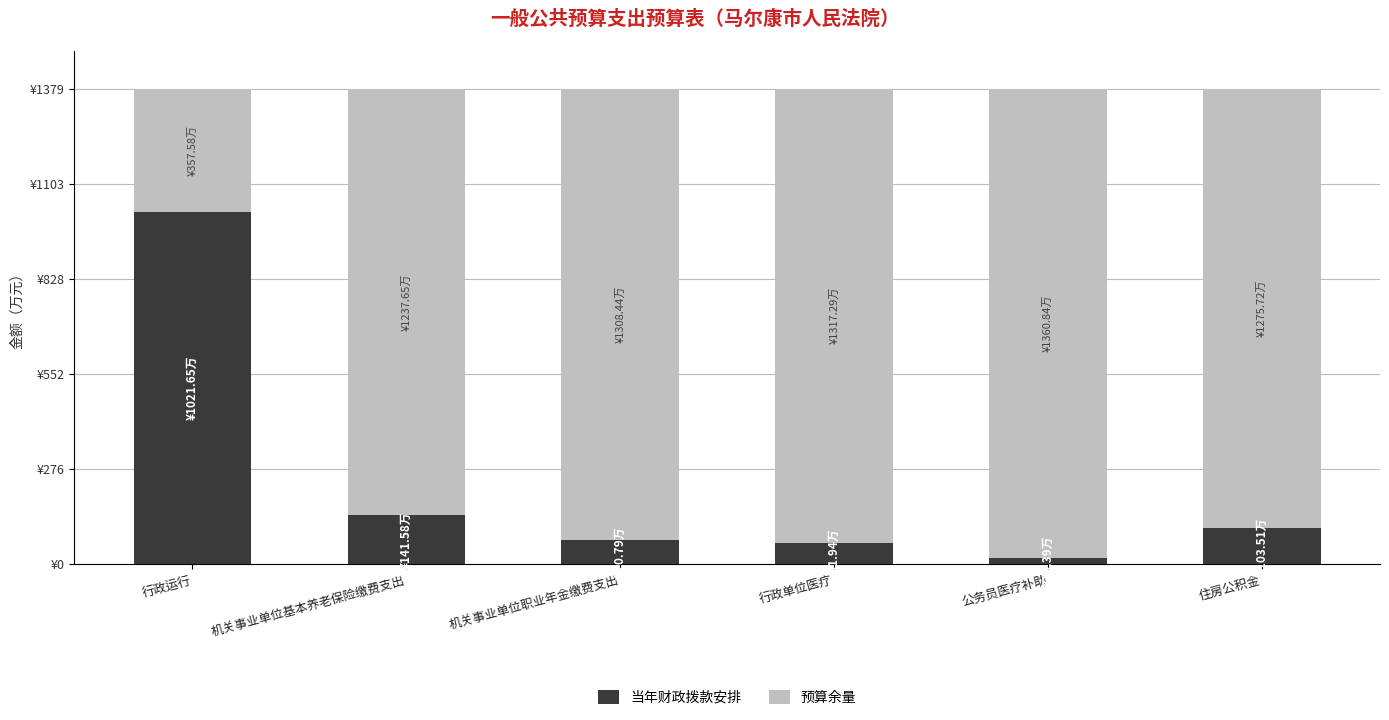

Rank the series by their average value, from highest to lowest.

预算余量, 当年财政拨款安排